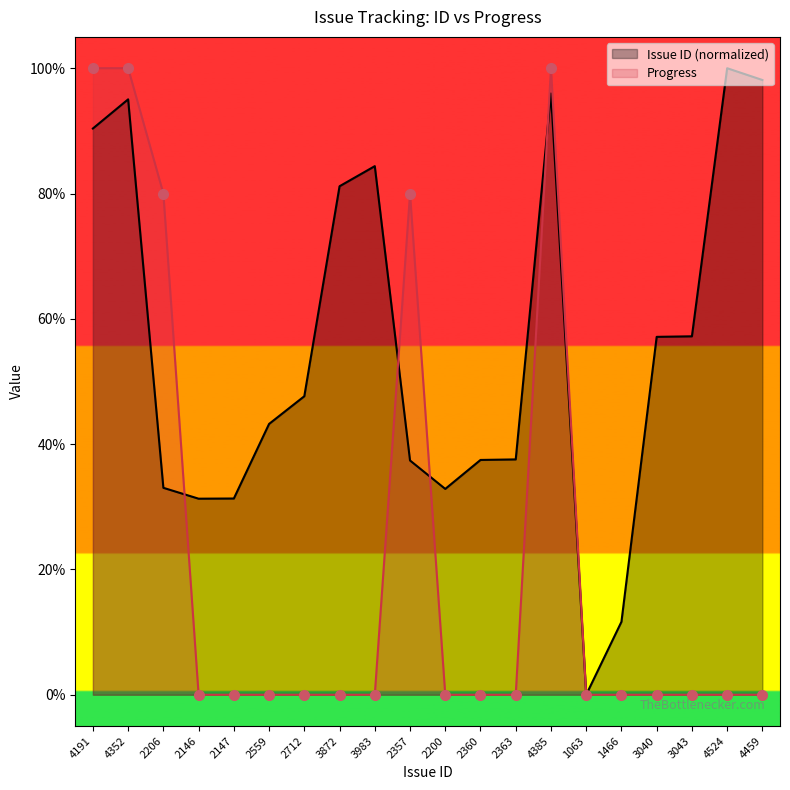

At which category is the sum across all series the highest?

4385